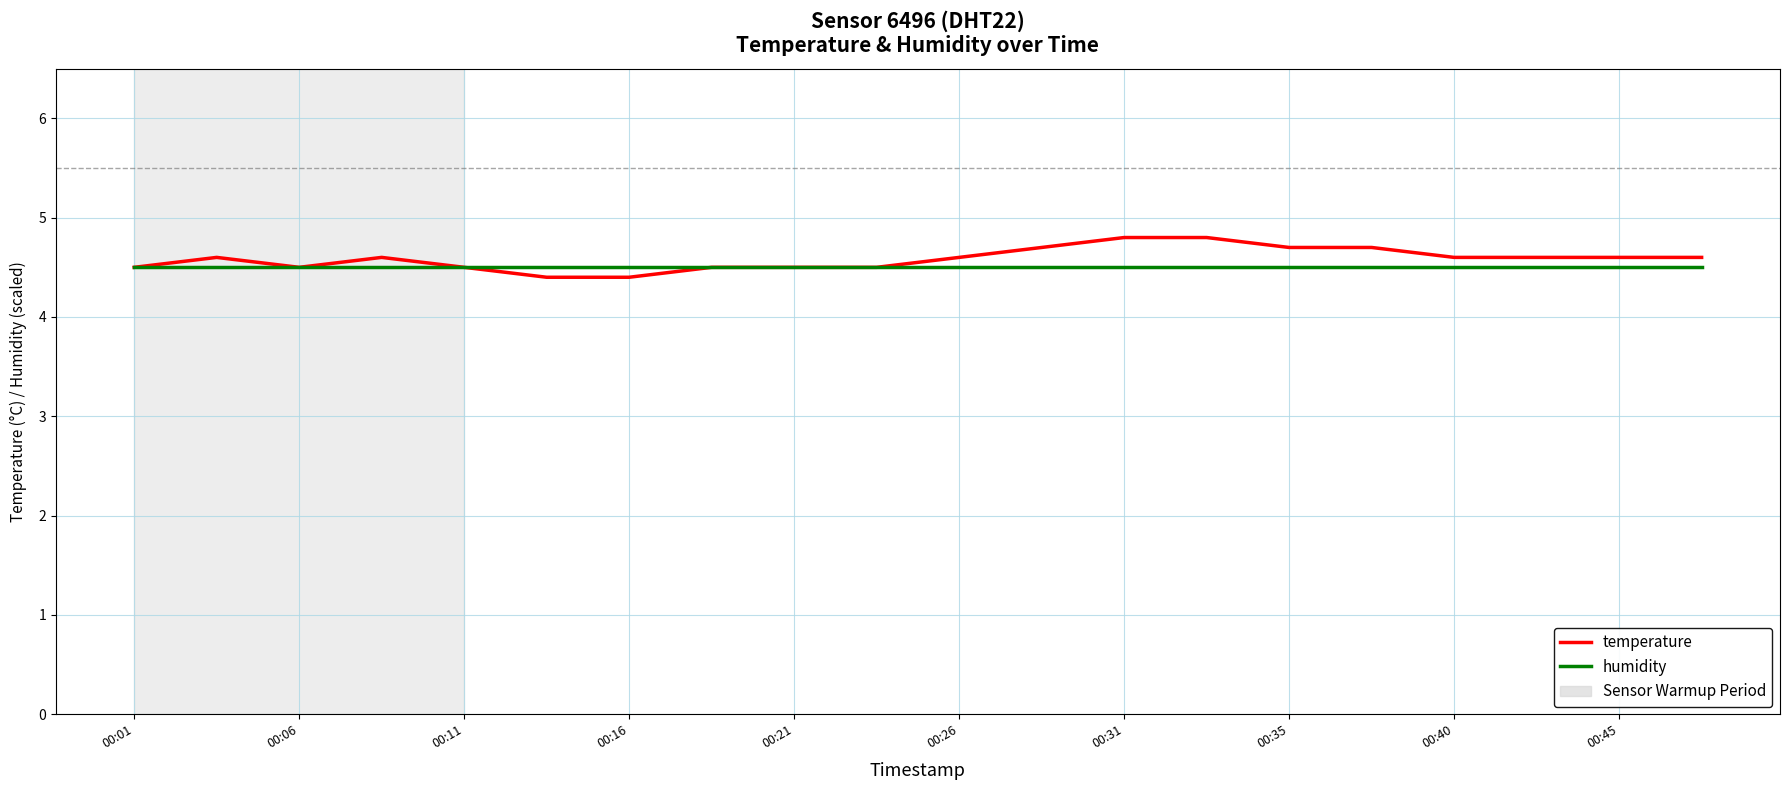

What is the lowest value of the humidity series?

4.5